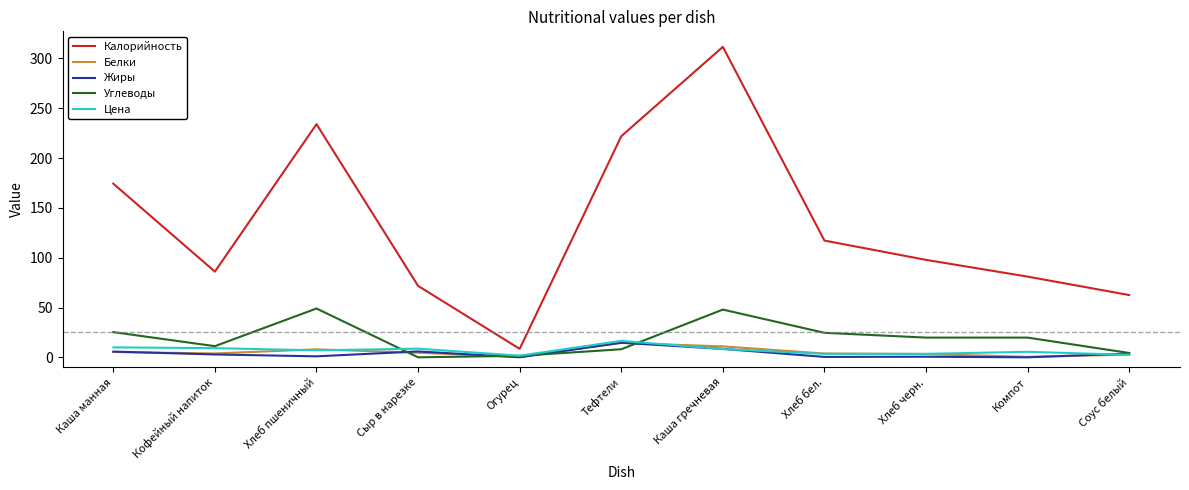

Where is Калорийность nearest to the value 160?

Каша манная